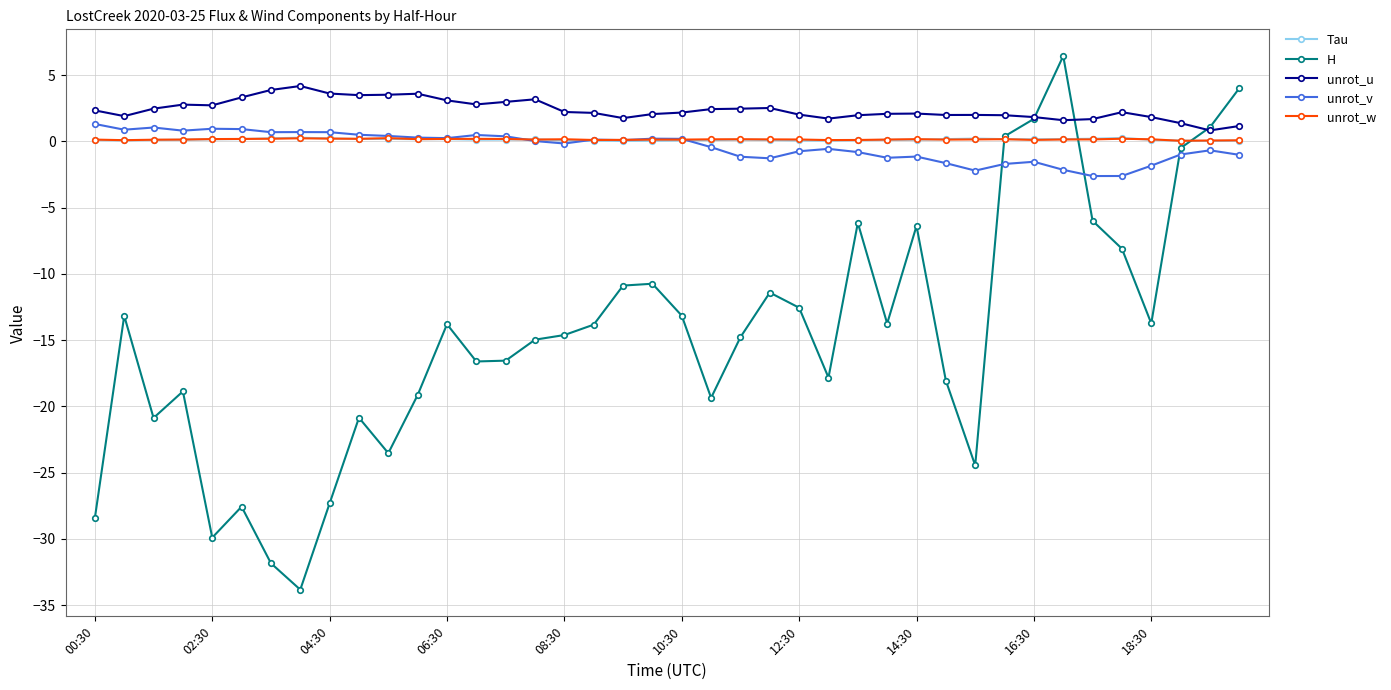

What is the minimum value for unrot_v?

-2.6